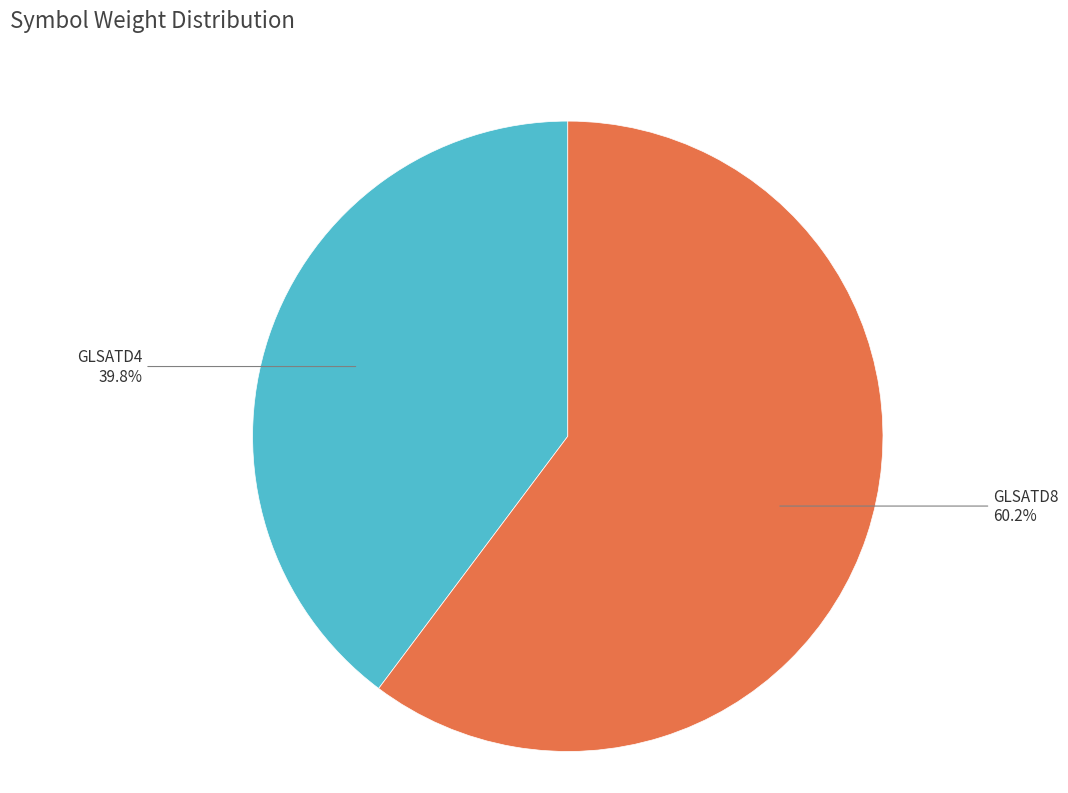

What percentage is NOT represented by GLSATD8?

39.8%